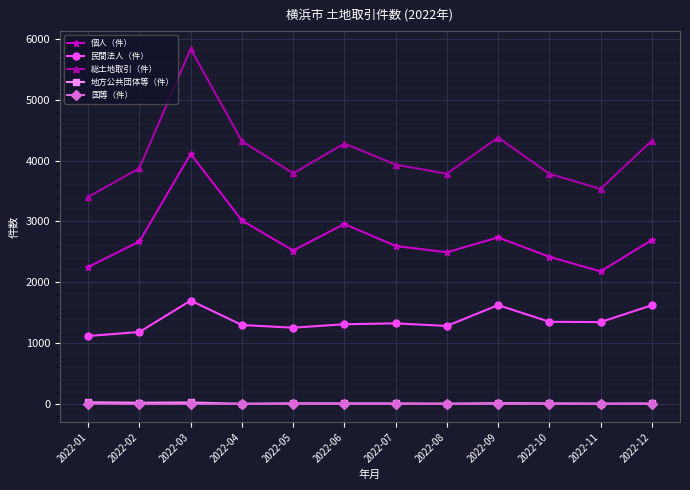

What is the sum of the 総土地取引（件） values at 2022-07 and 2022-01?

7337